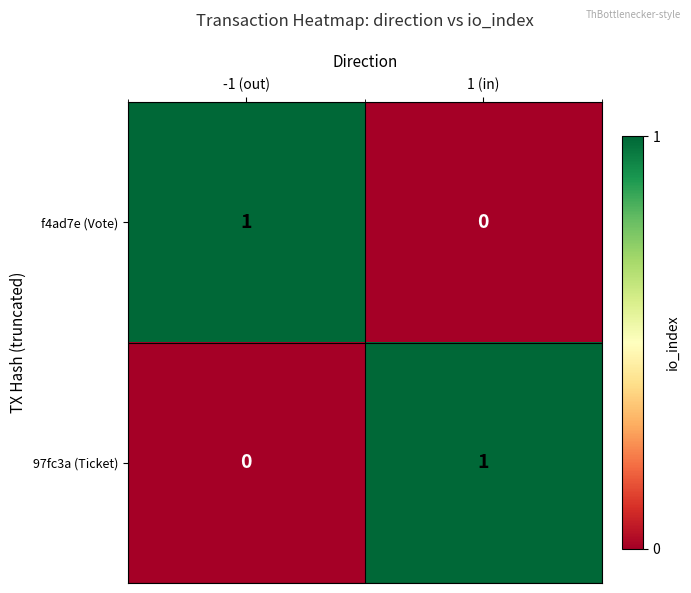

Reading left to right, extract all data points from this chart.

f4ad7e (Vote): 1	0
97fc3a (Ticket): 0	1